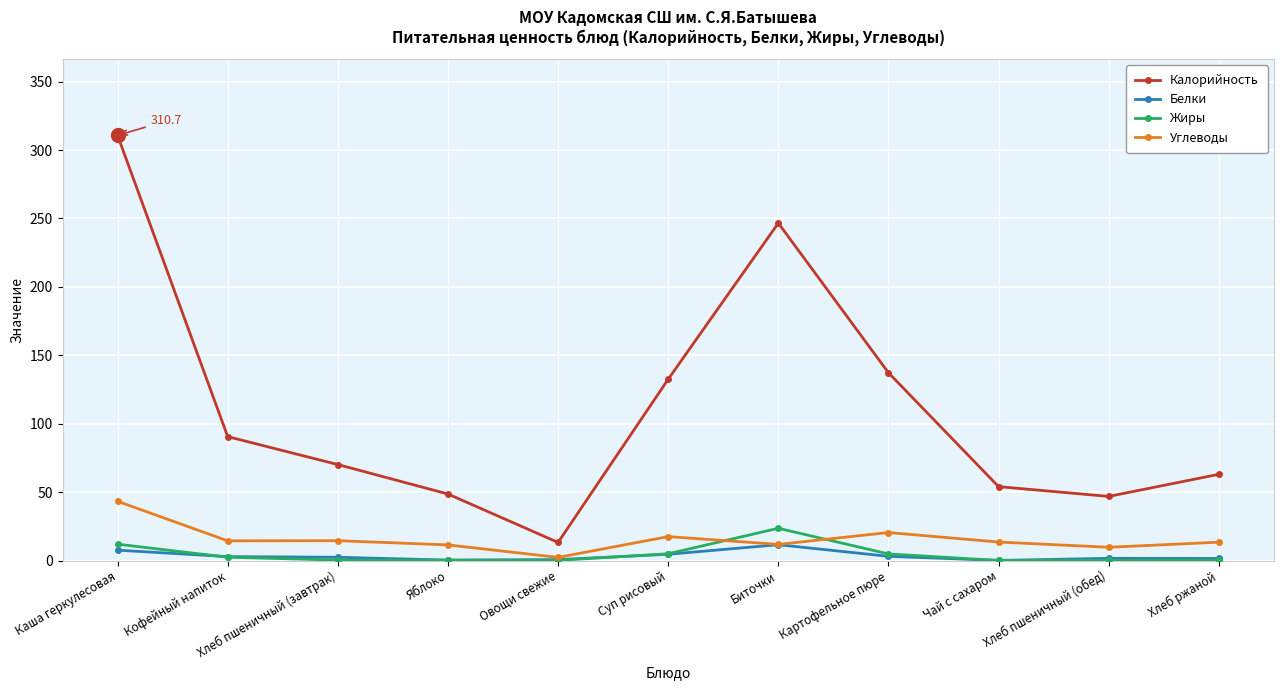

Is this an area chart (filled region under the line)?

No